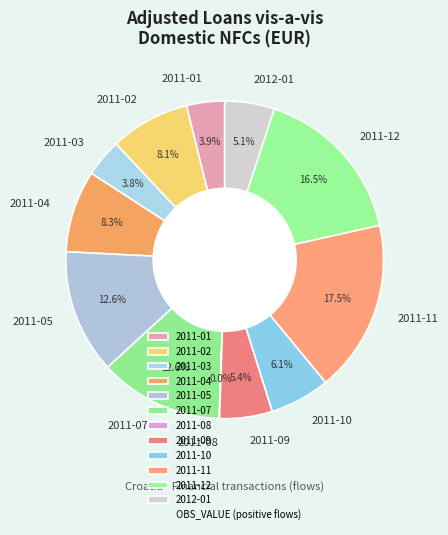

To the nearest percent, what portion does 2011-04 represent?

8%